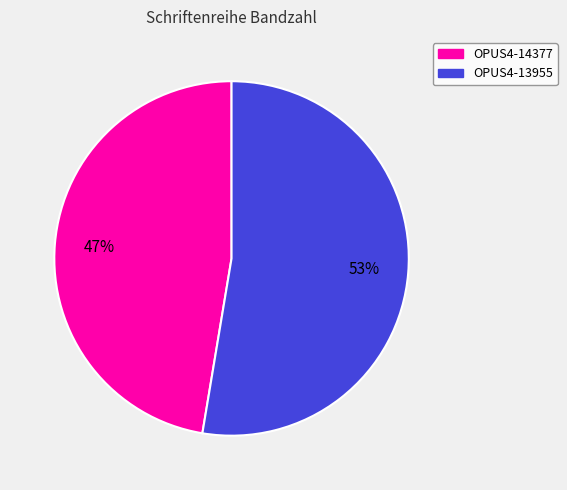

What percentage is the OPUS4-13955 slice, to the nearest percent?

53%